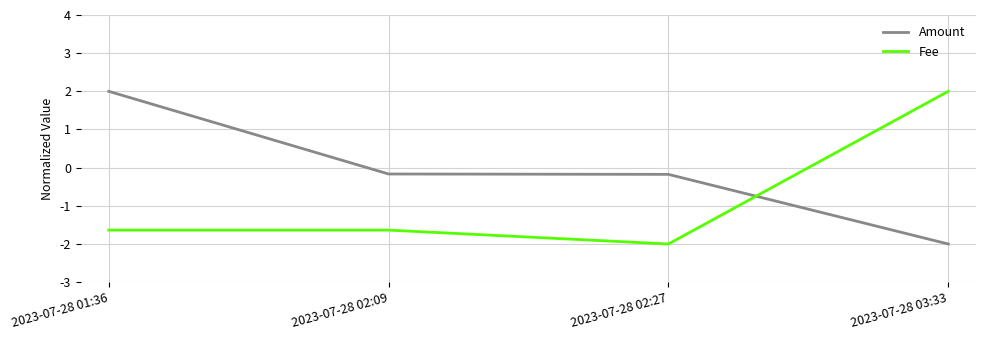

How many times do Fee and Amount cross each other?

1